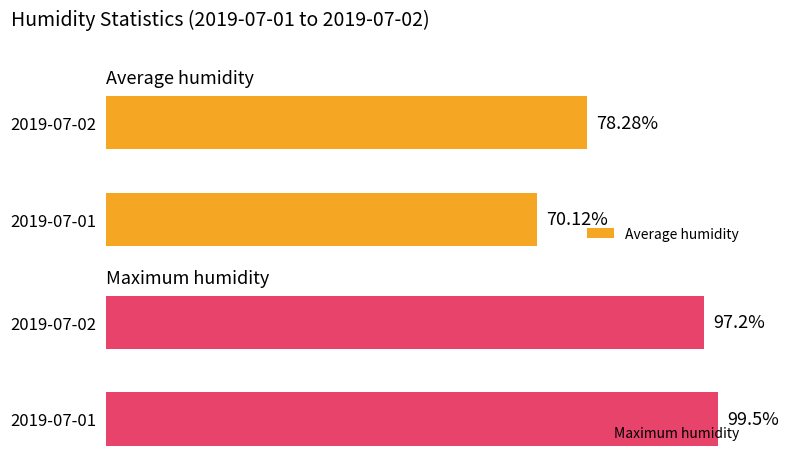

How many data points in Maximum humidity are less than 99?

1